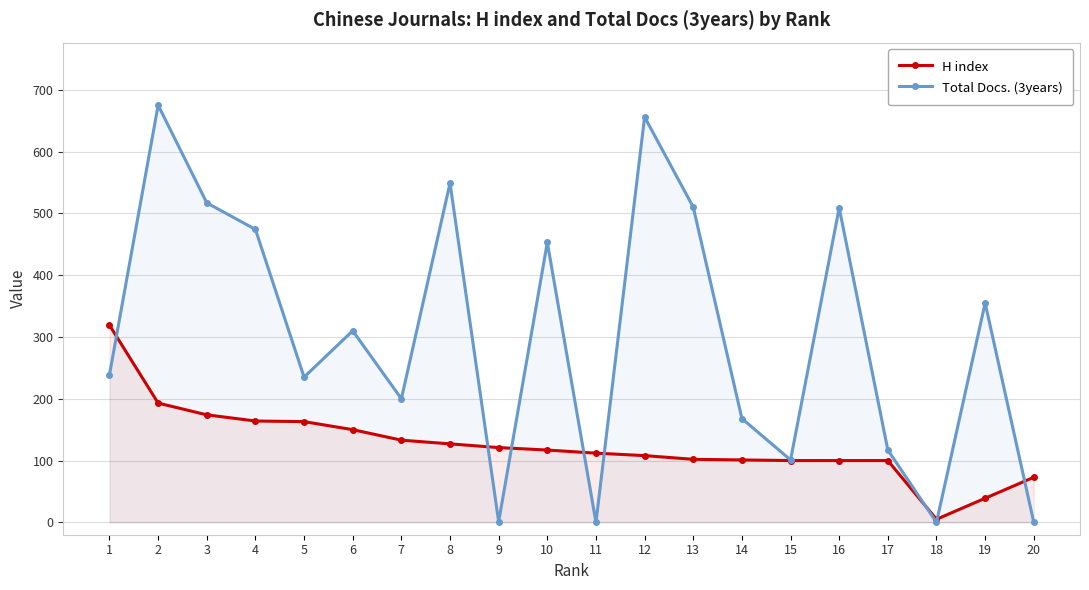

How many values in the Total Docs. (3years) series exceed 310?

9